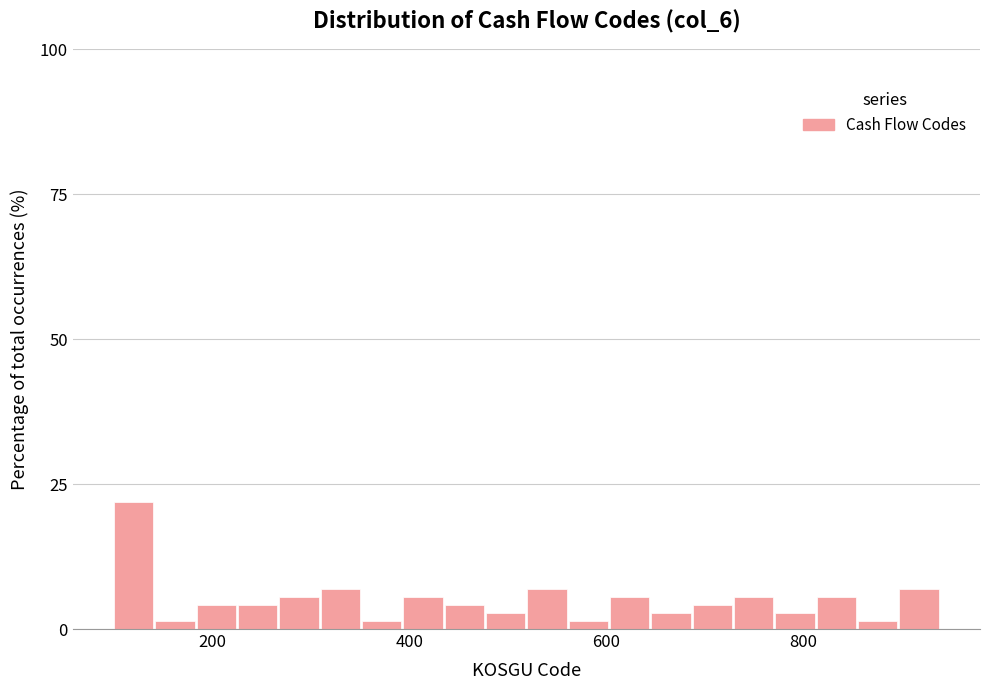

Around what value on the x-axis is the tallest bar? Give the approximate position of its centre, as read against the axis.

120